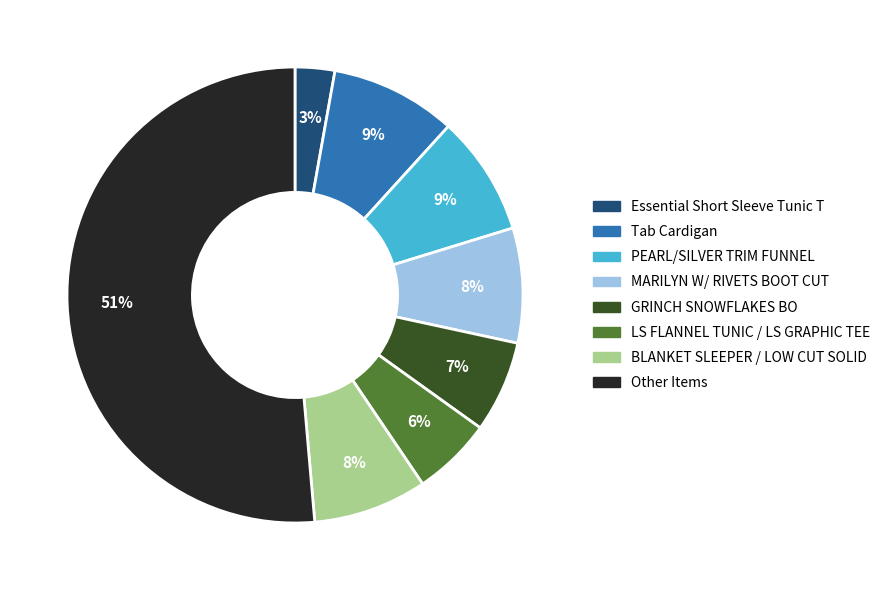

The Tab Cardigan slice represents 9% of the pie. True or false?

True